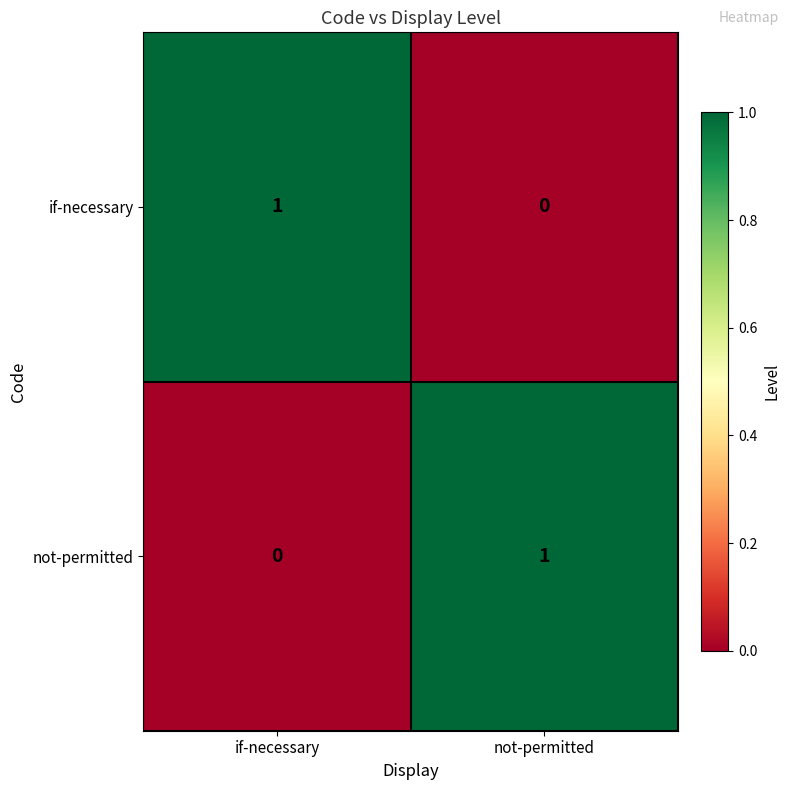

How many series are shown in this chart?

2